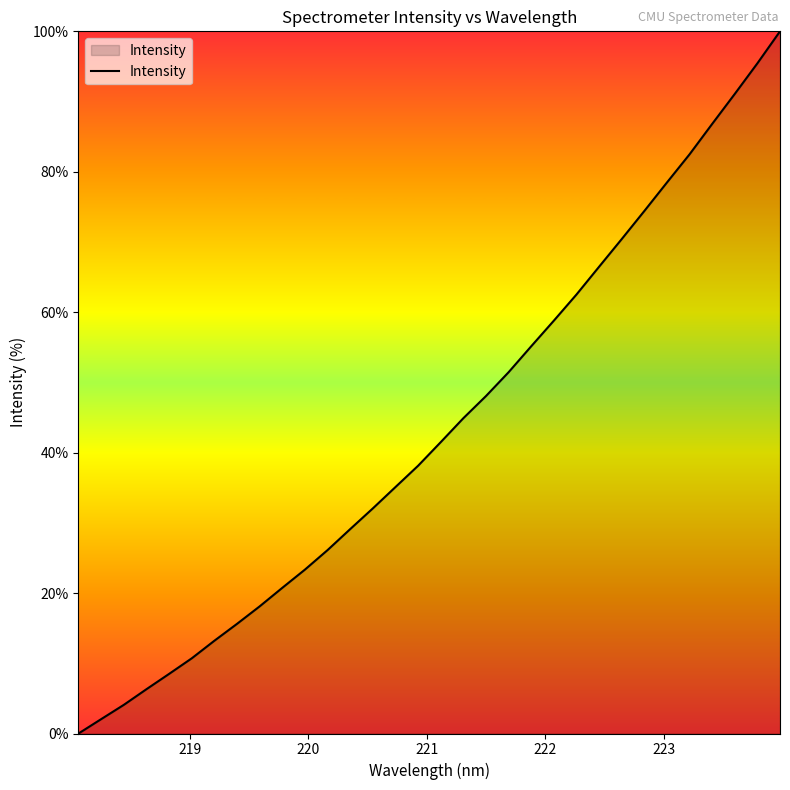

How many distinct data groups are displayed?

1